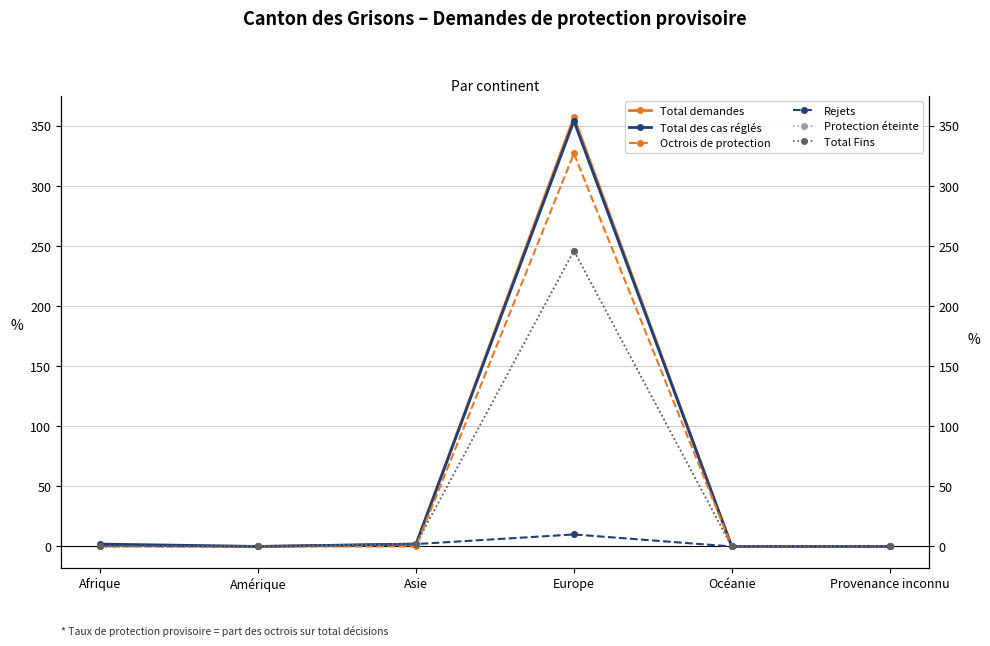

List the series in order of their peak value, lowest first.

Rejets, Protection éteinte, Total Fins, Octrois de protection, Total des cas réglés, Total demandes